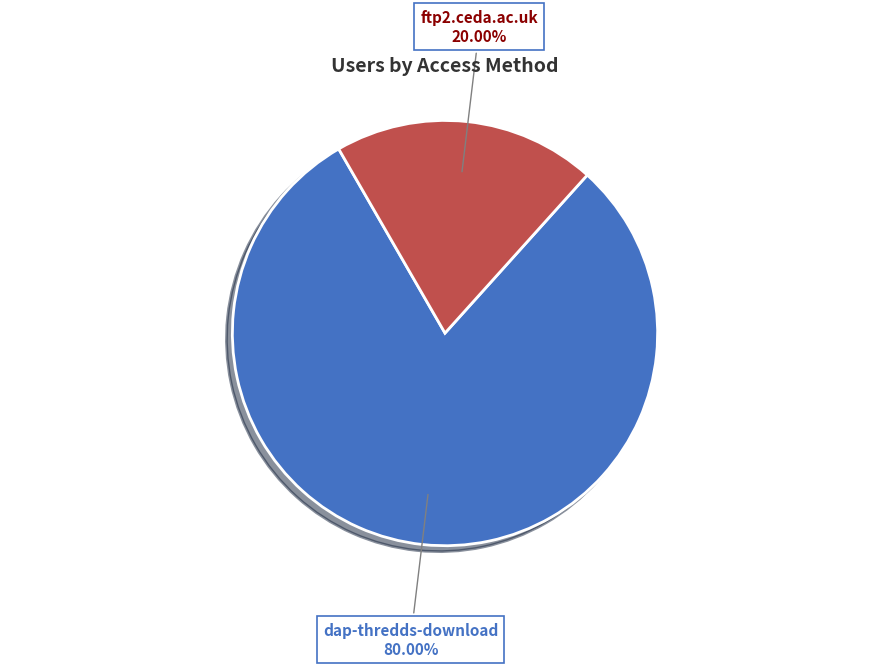

Do dap-thredds-download and ftp2.ceda.ac.uk together represent more than half of the pie?

Yes